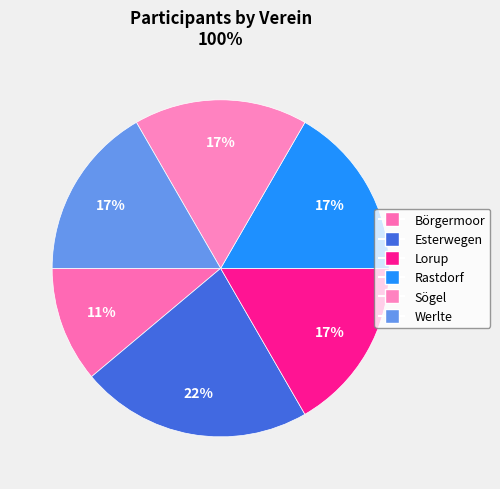

Does Börgermoor account for over 50% of the chart?

No